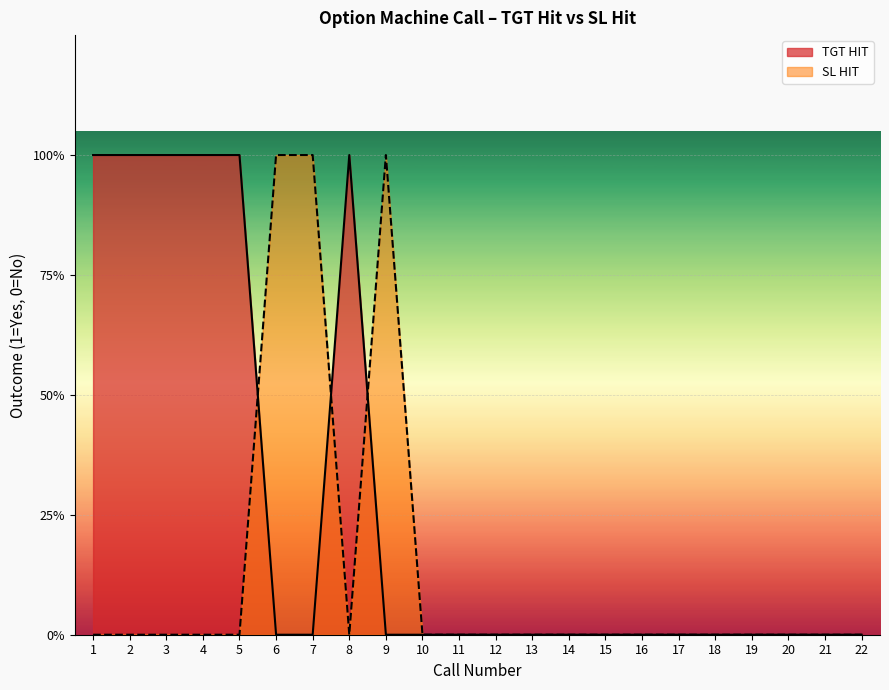

What are all the series names shown in the legend?

TGT HIT, SL HIT